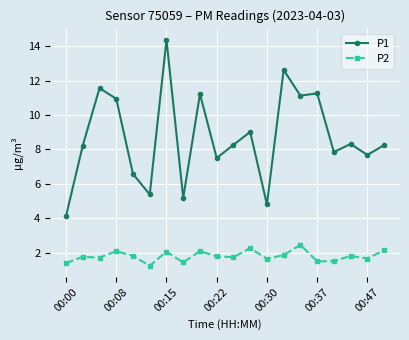

What are all the series names shown in the legend?

P1, P2